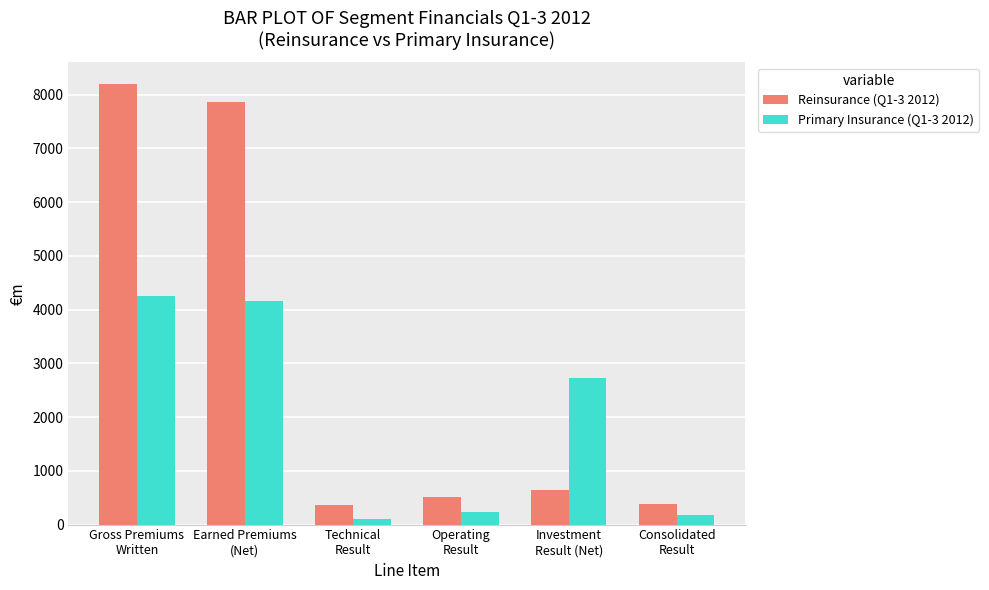

How many bars are there in each group?

2